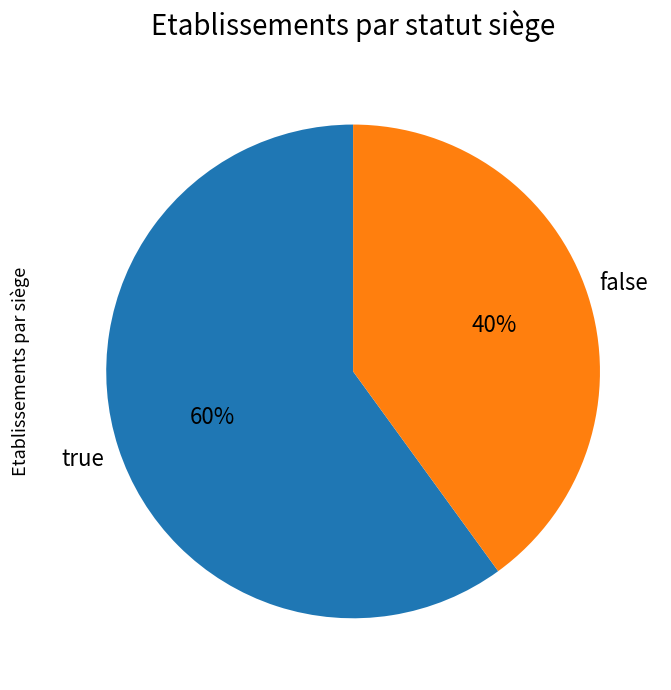

Is the sum of true and false greater than half?

Yes